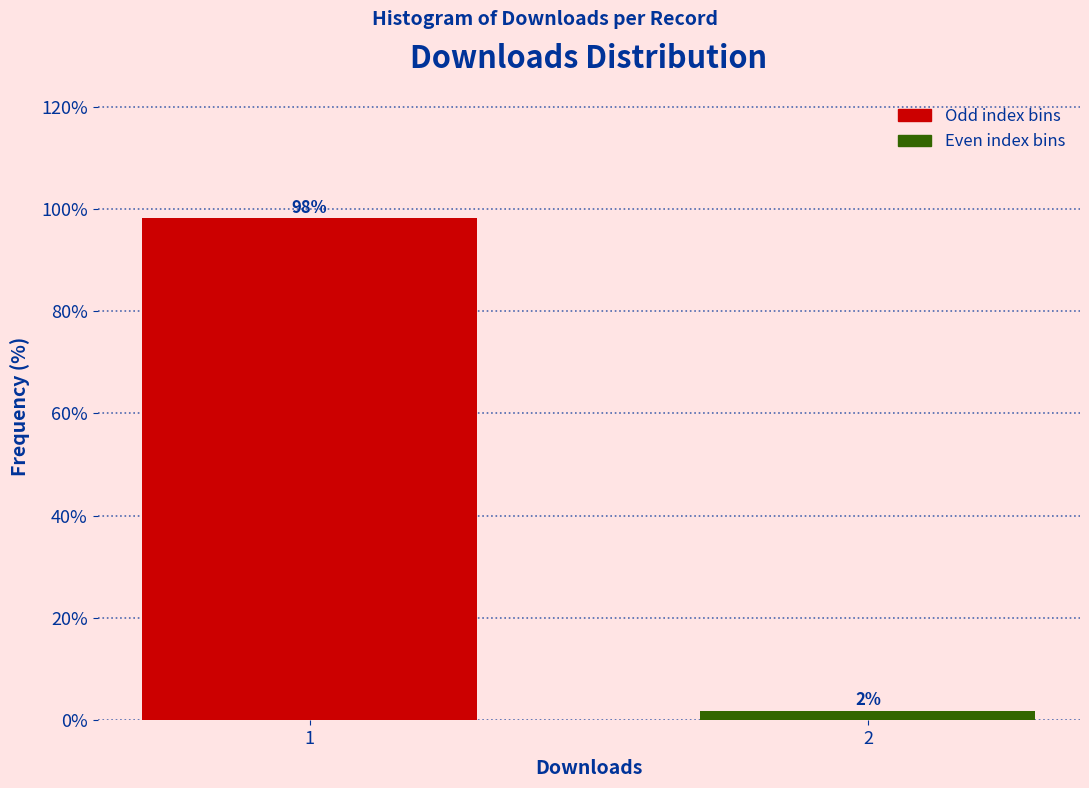

What is the maximum value shown in the chart?

98.1